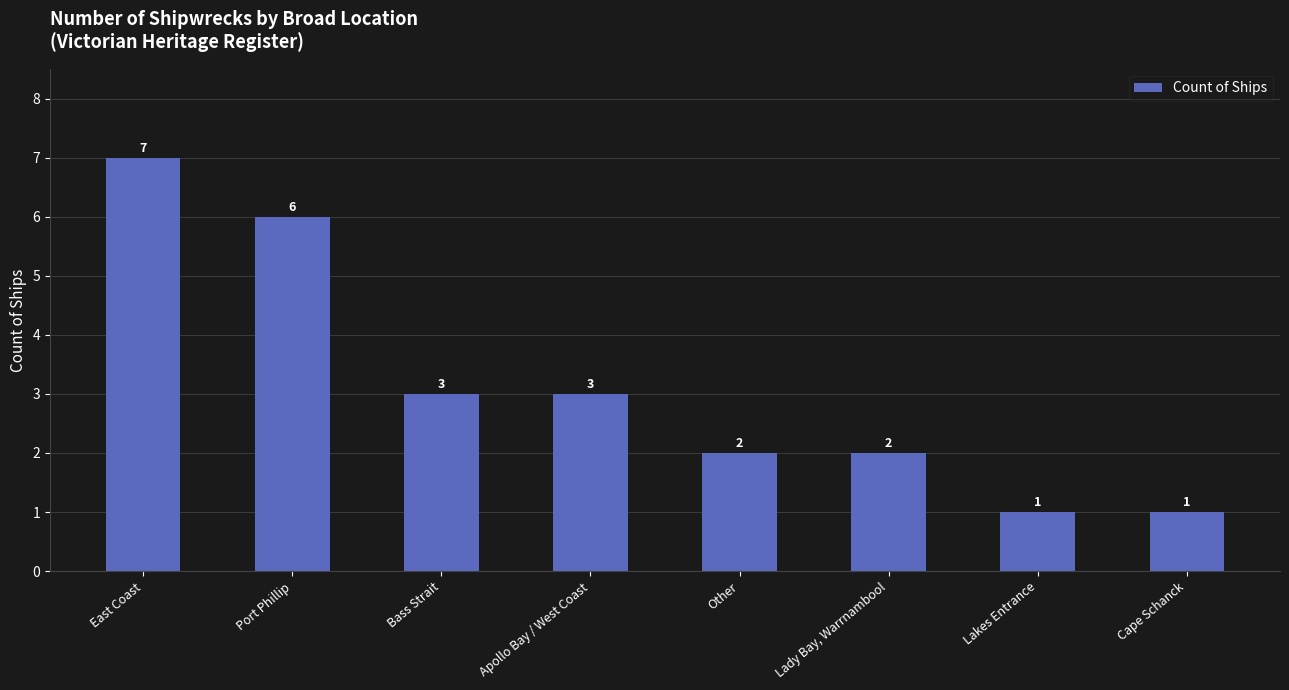

What is the difference between the maximum and minimum values?

6